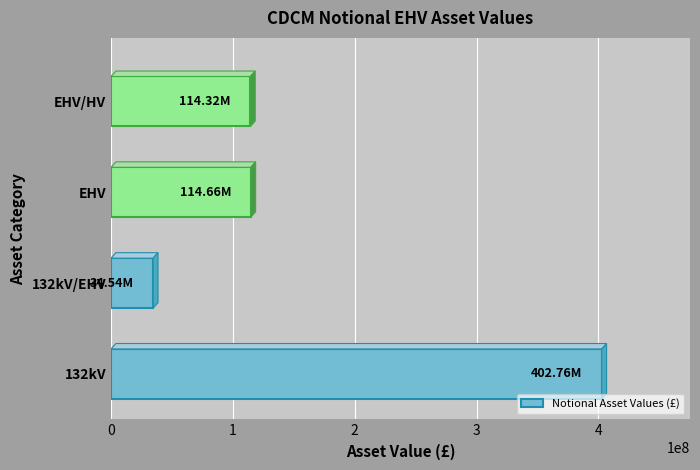

How many data points are less than 114657806?

2